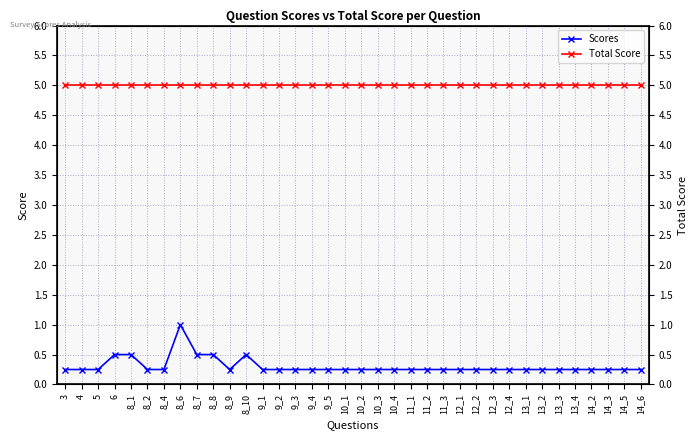

Which category has the highest value in the Total Score series?

3